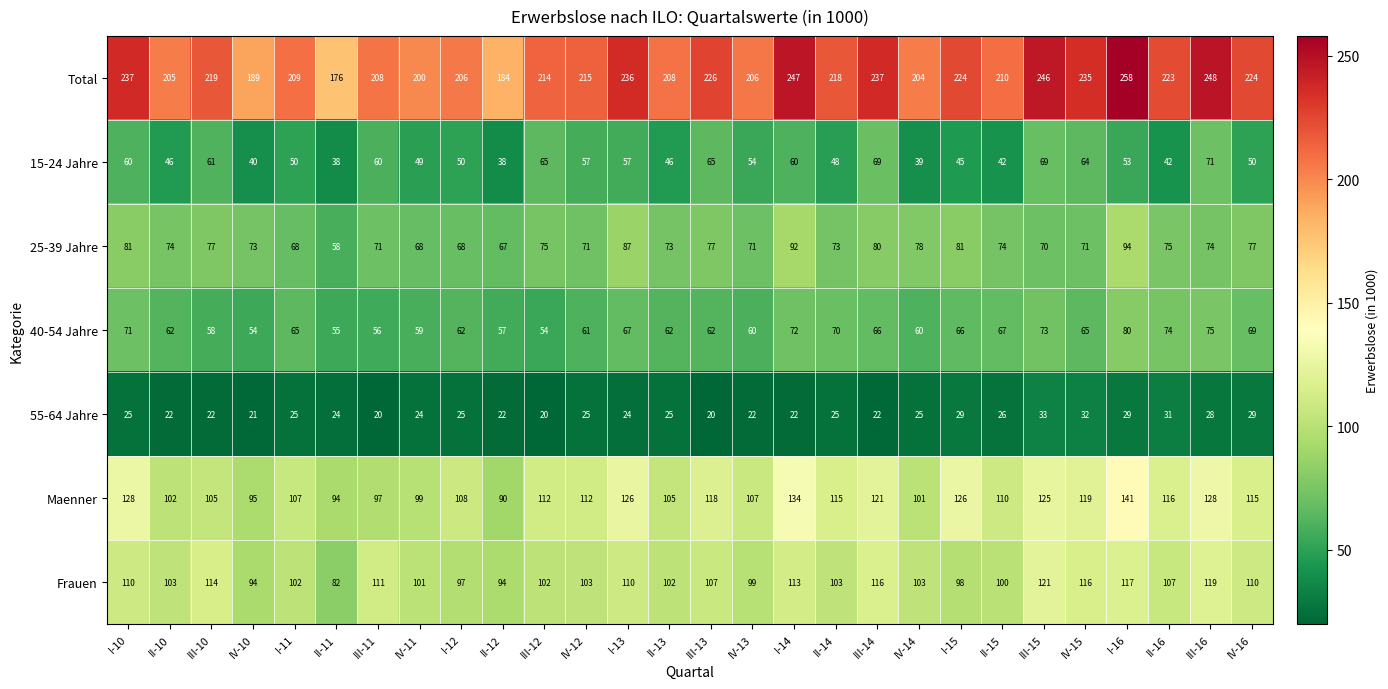

The value of Total at IV-10 is 189. True or false?

True